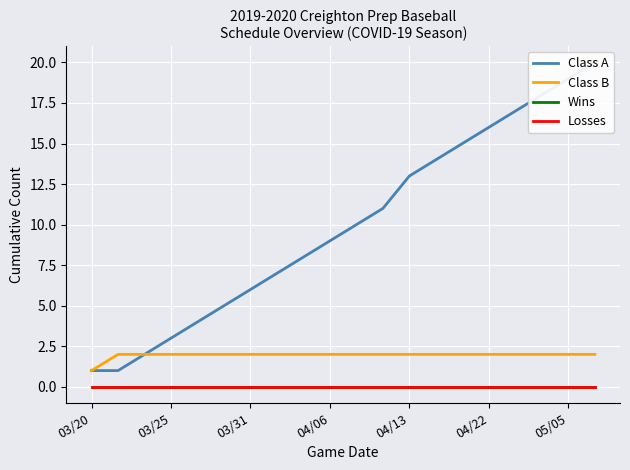

Is it true that Class B equals 2 at 04/22?

True